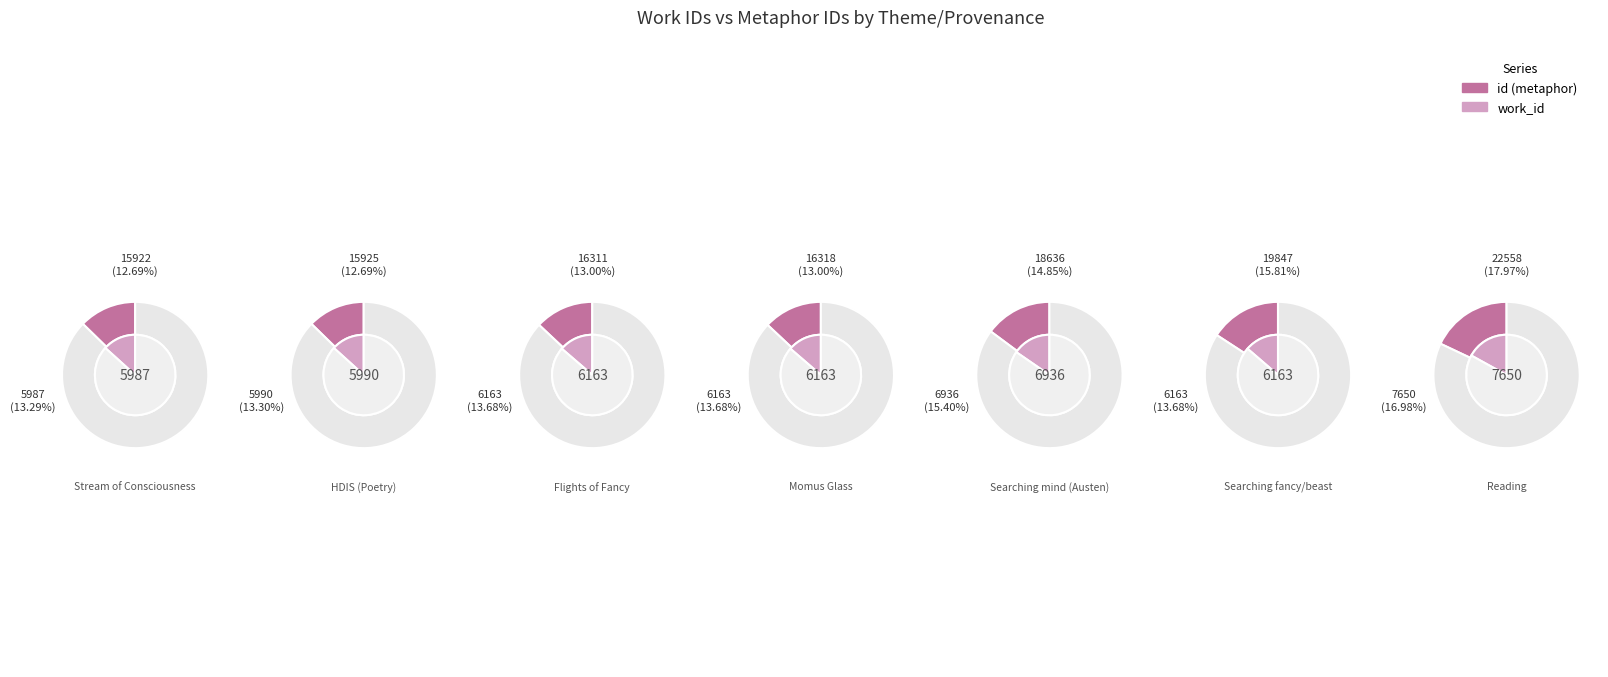

How many segments does this pie chart have?

7